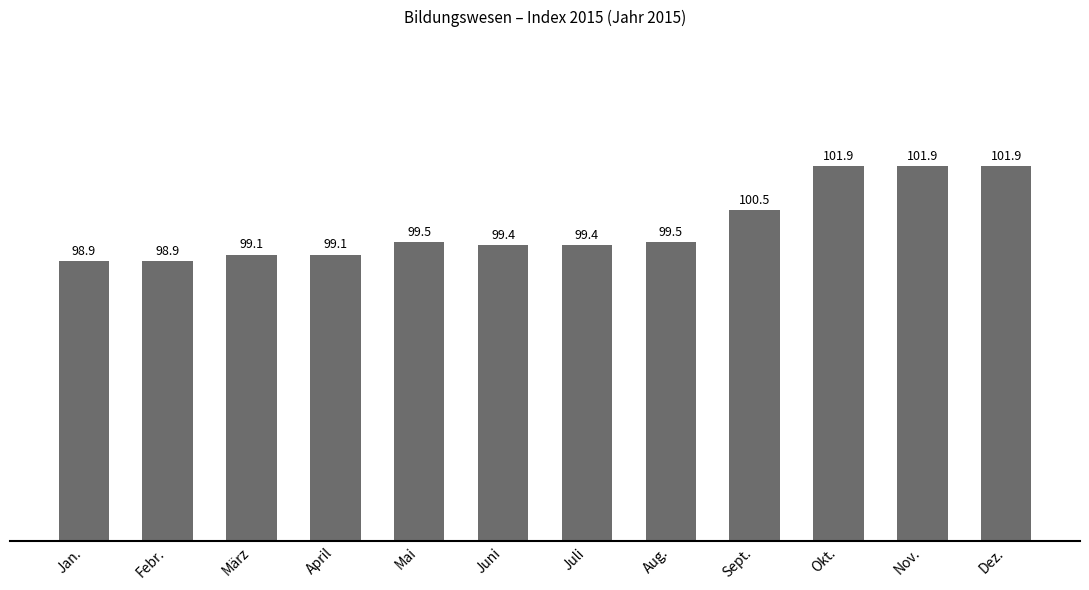

Which has a higher value, Mai or Dez.?

Dez.